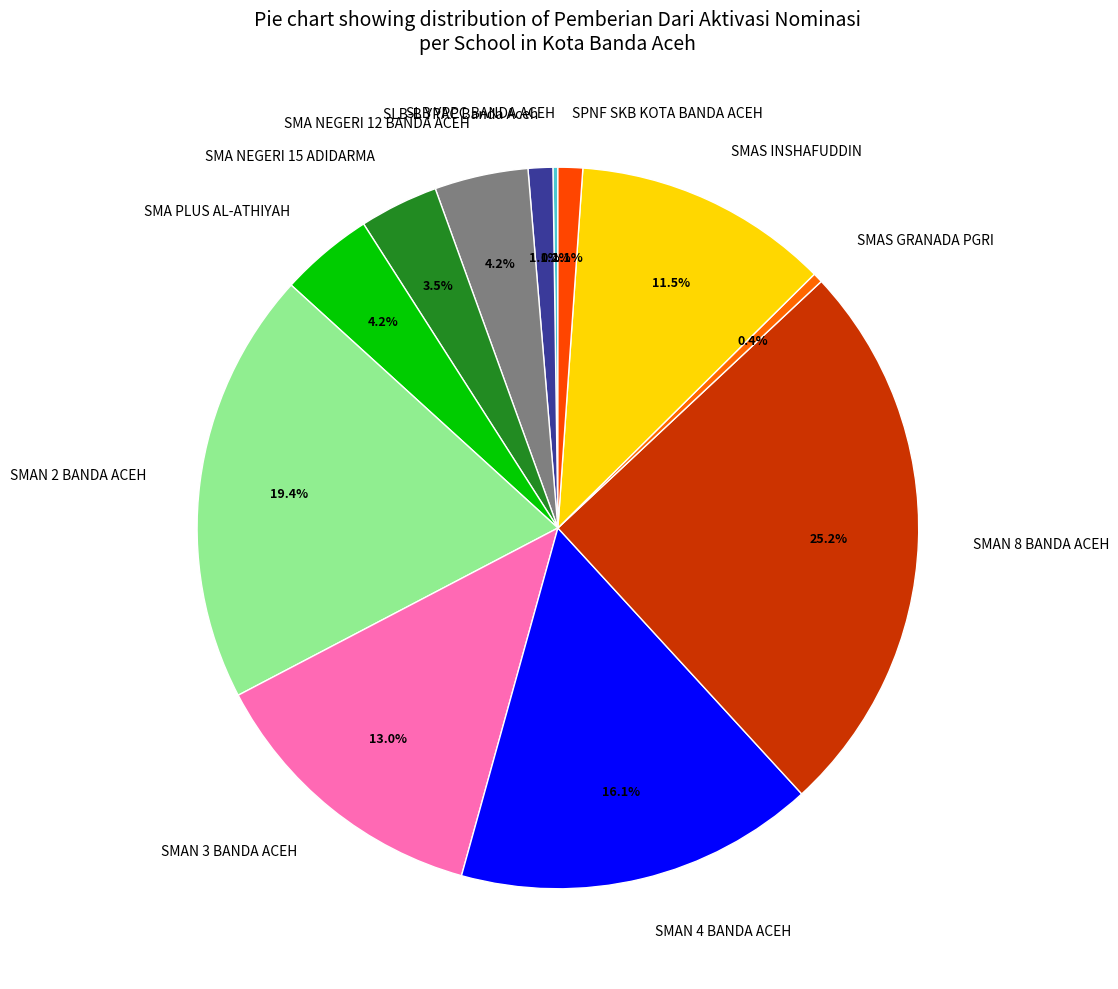

Is it true that SPNF SKB KOTA BANDA ACEH is 1% of the pie?

True